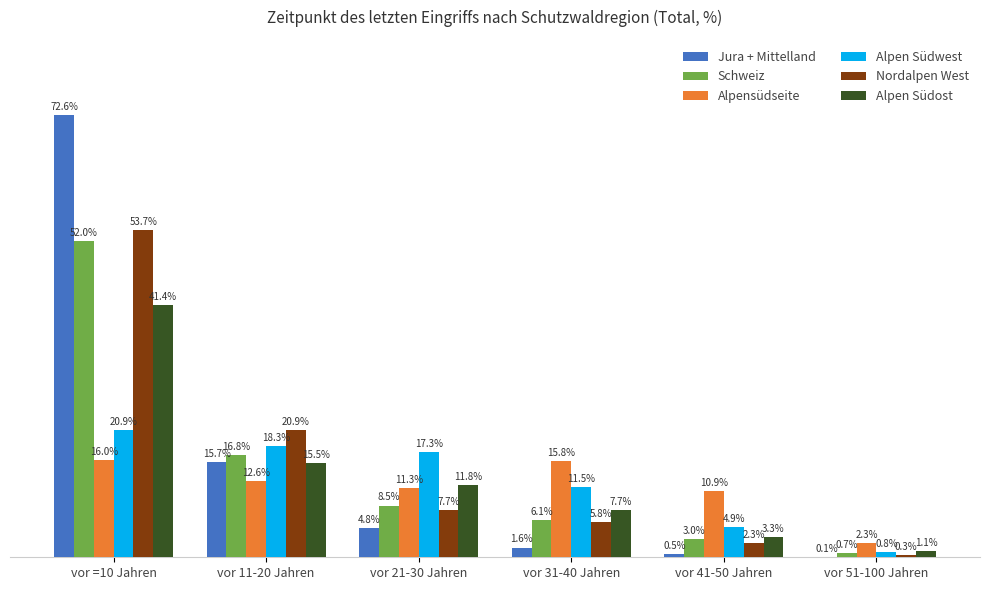

Is the value of Alpensüdseite at vor =10 Jahren greater than the value of Alpen Südwest at vor 31-40 Jahren?

Yes